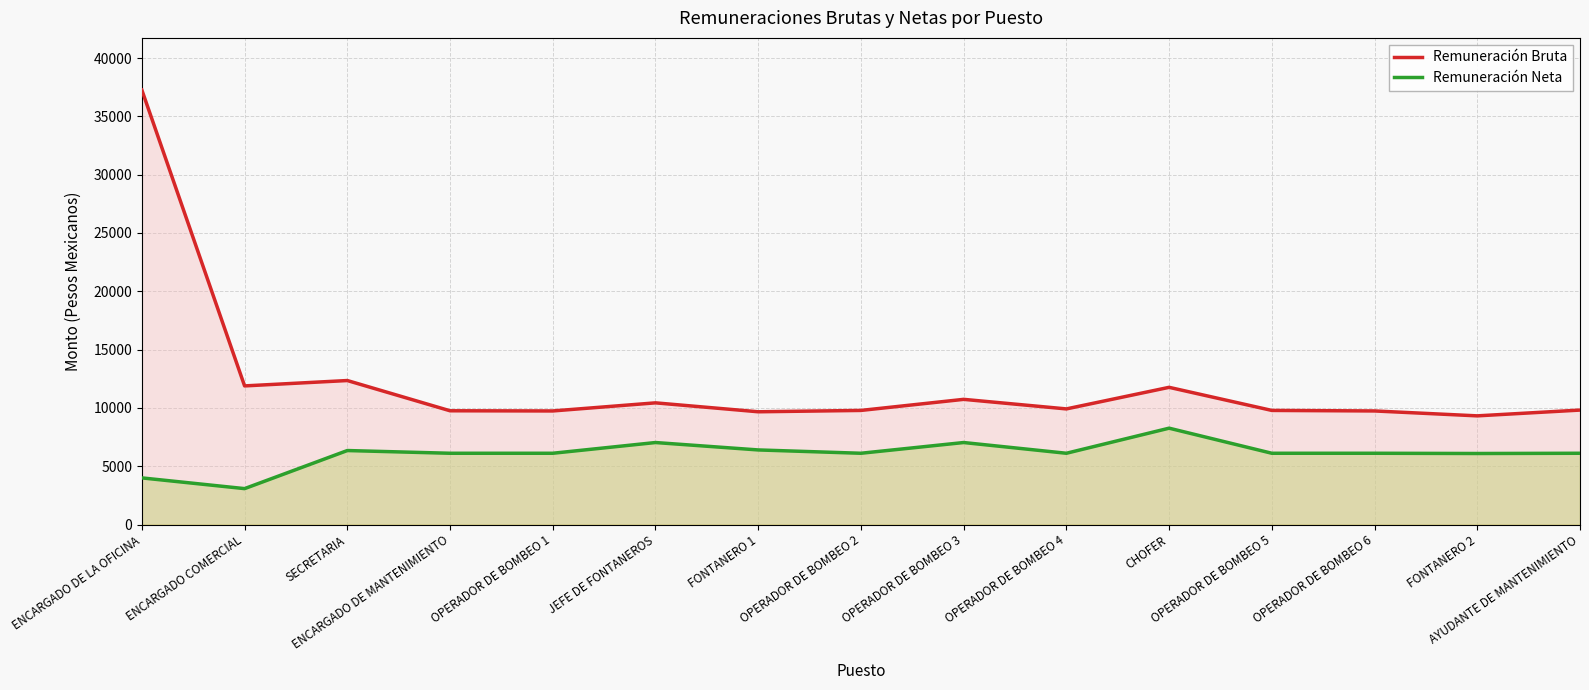

At how many categories does at least one series exceed 27216?

1